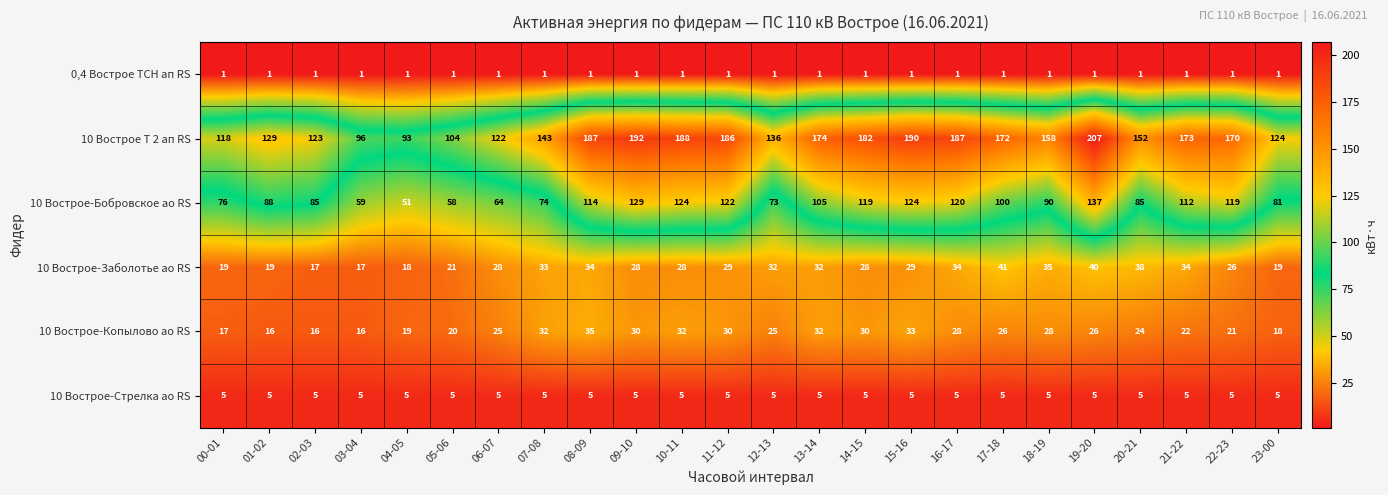

The value of 10 Вострое-Копылово ао RS at 15-16 is 51. True or false?

False